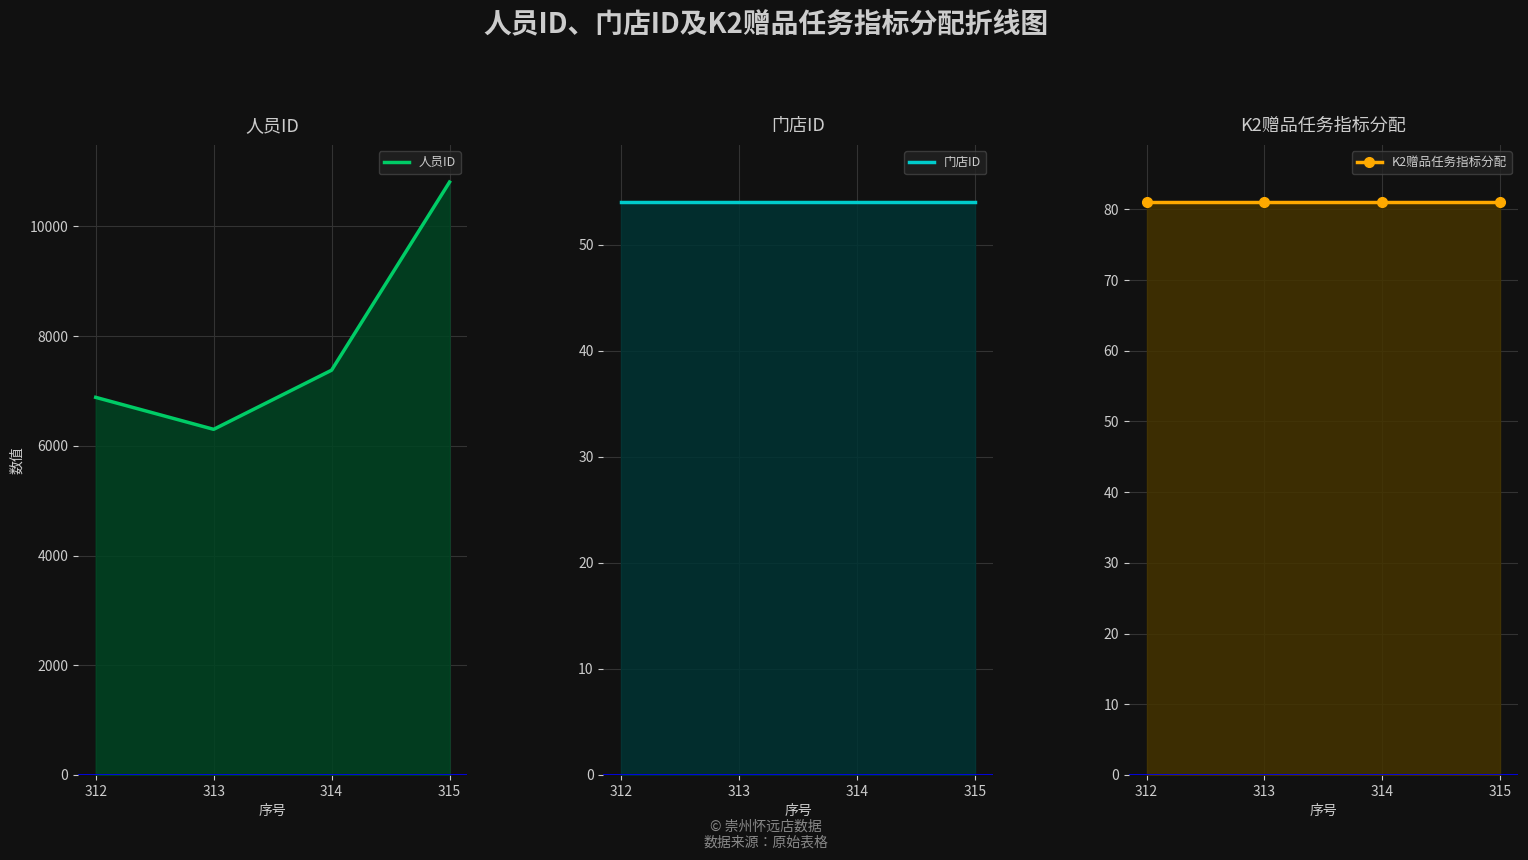

What is the lowest value of the 门店ID series?

54